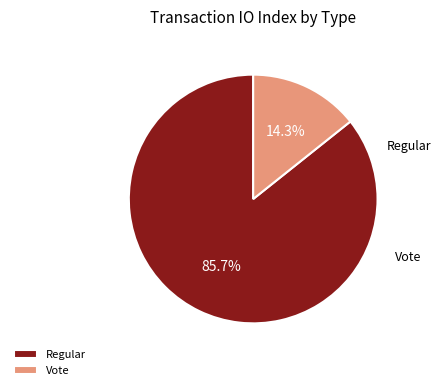

Between Vote and Regular, which is larger?

Regular